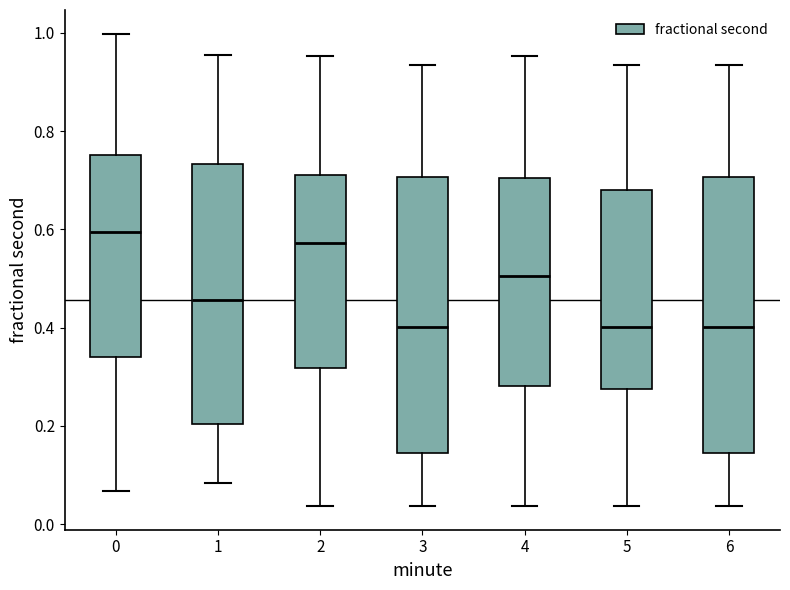

Where is the lower edge of the box at x = 3 on the y-axis? The values are not printed on the chart, so give them approximately, as read against the axis.

0.14